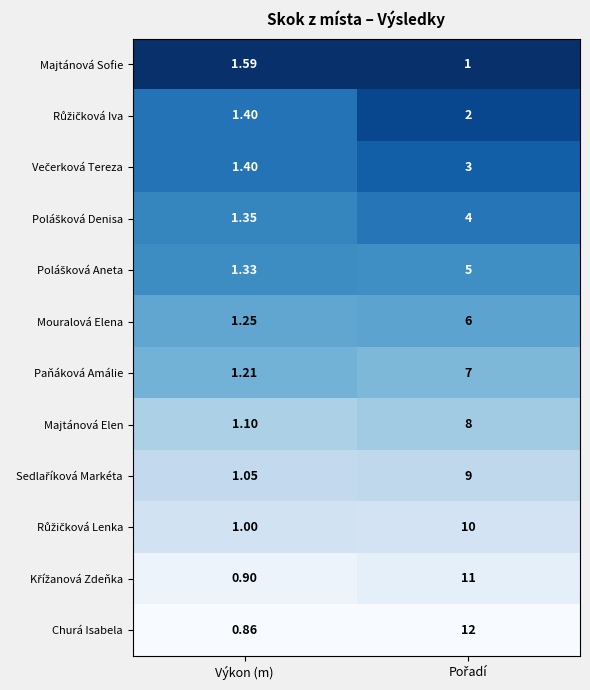

Which series has the largest range (max minus min)?

Churá Isabela